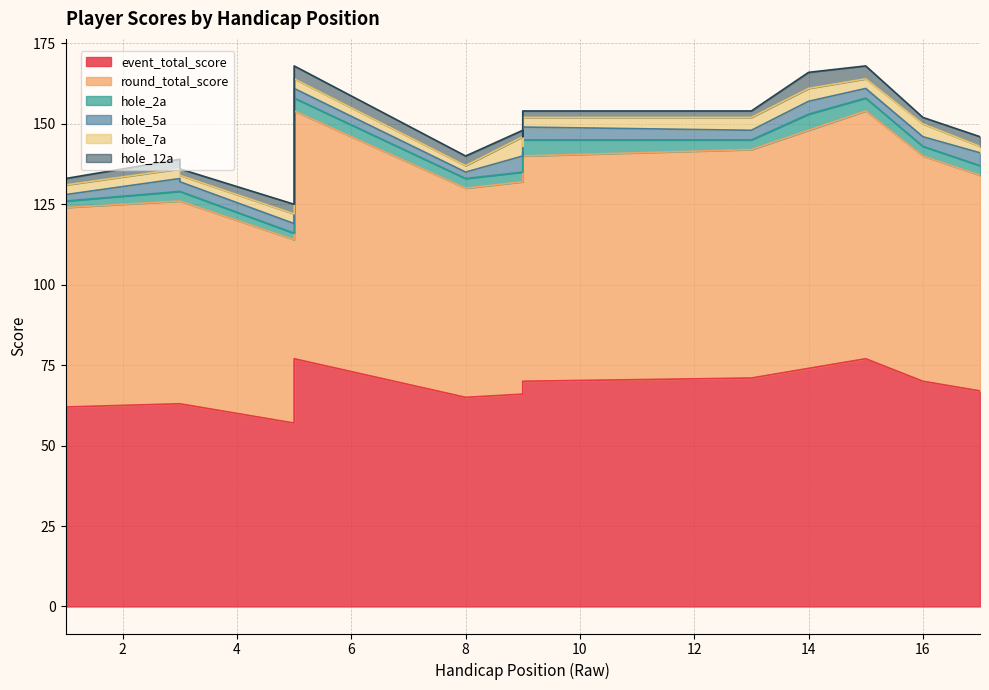

How many data points in round_total_score are above 67?

6